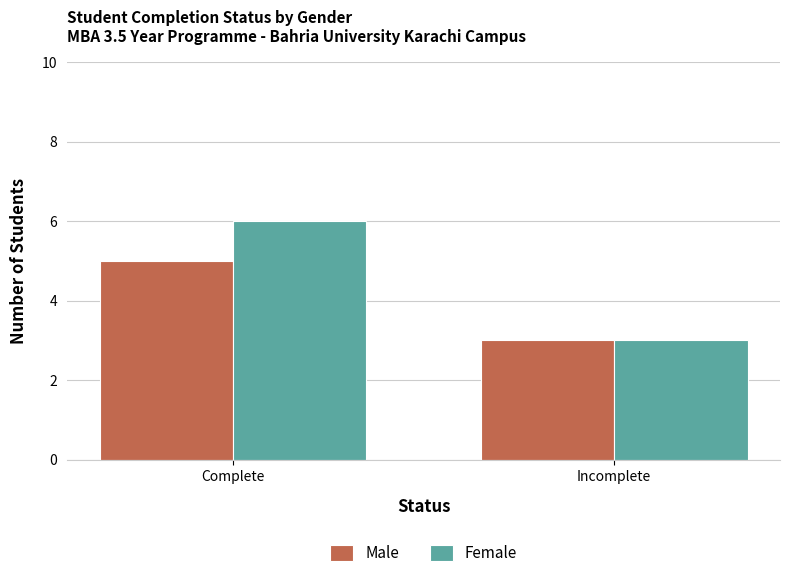

Count the Female values in the range 3 to 6.

2